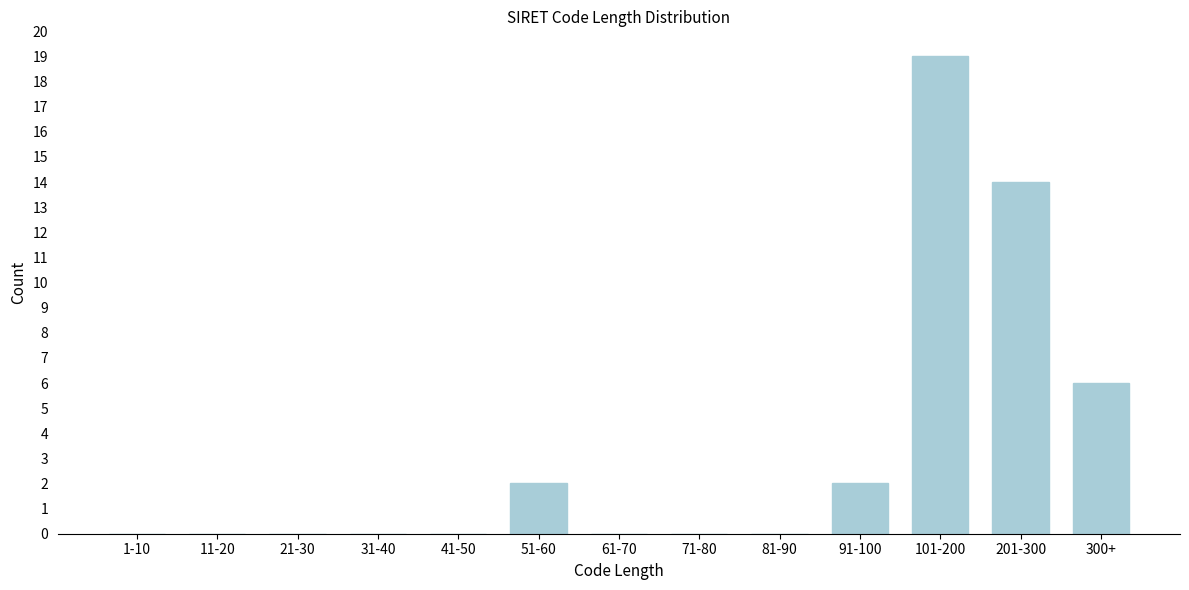

Reading right to left, list all the values displayed in this chart.

300+=6	201-300=14	101-200=19	91-100=2	81-90=0	71-80=0	61-70=0	51-60=2	41-50=0	31-40=0	21-30=0	11-20=0	1-10=0